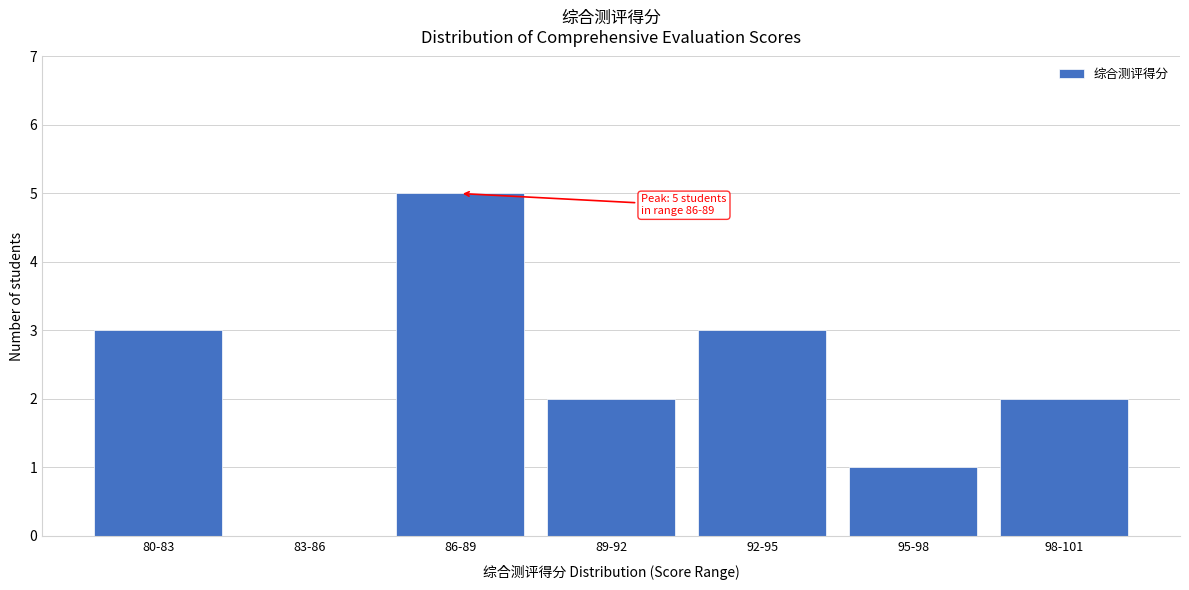

Reading left to right, list all the values displayed in this chart.

80-83=3	83-86=0	86-89=5	89-92=2	92-95=3	95-98=1	98-101=2